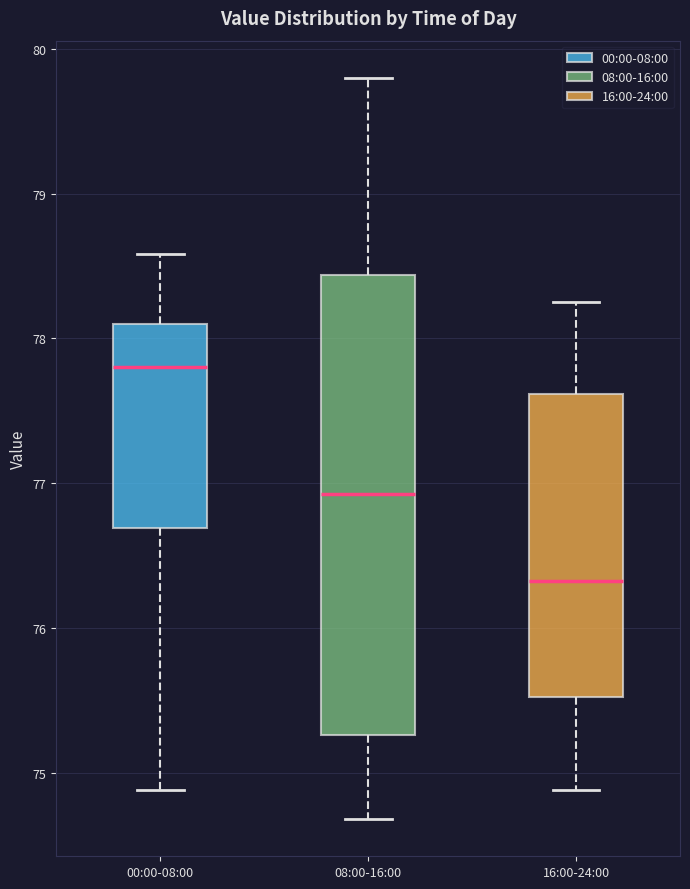

Reading left to right, read every box against the y-axis: the position of its median line, the range the box covers, and the ends of its whiskers. The values are not printed on the chart, so give them approximately, as read against the axis.

00:00-08:00: median 77.8, box 76.7 to 78.1, whiskers 74.9 to 78.6
08:00-16:00: median 76.9, box 75.3 to 78.4, whiskers 74.7 to 79.8
16:00-24:00: median 76.3, box 75.5 to 77.6, whiskers 74.9 to 78.3